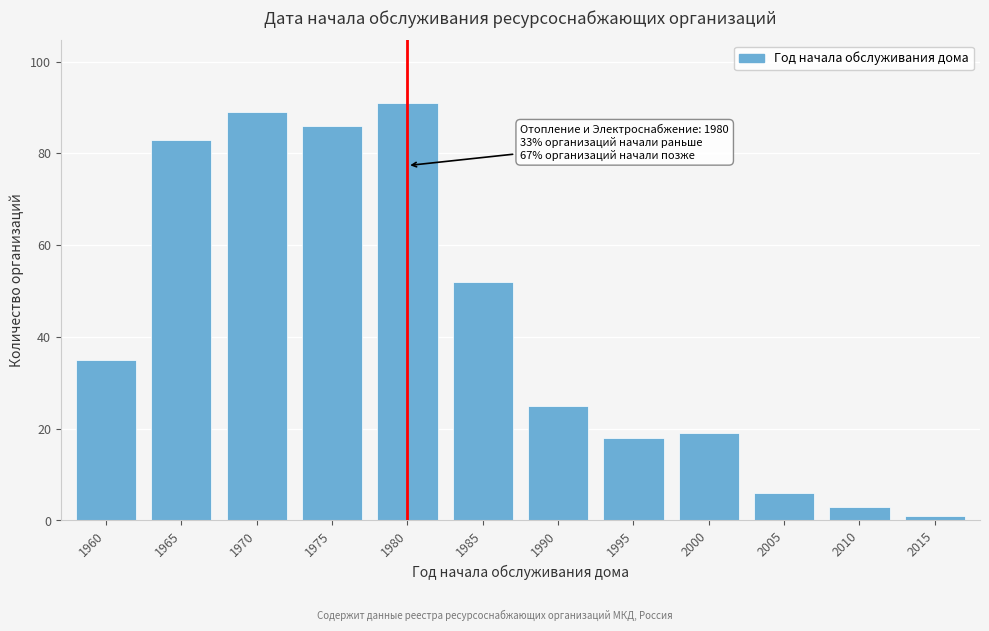

Reading left to right, transcribe all the data shown in this chart.

35	83	89	86	91	52	25	18	19	6	3	1